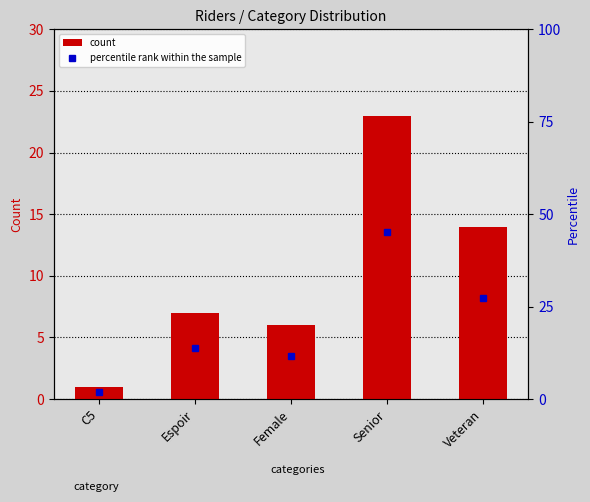

List the labels in order of count value, smallest first.

C5, Female, Espoir, Veteran, Senior